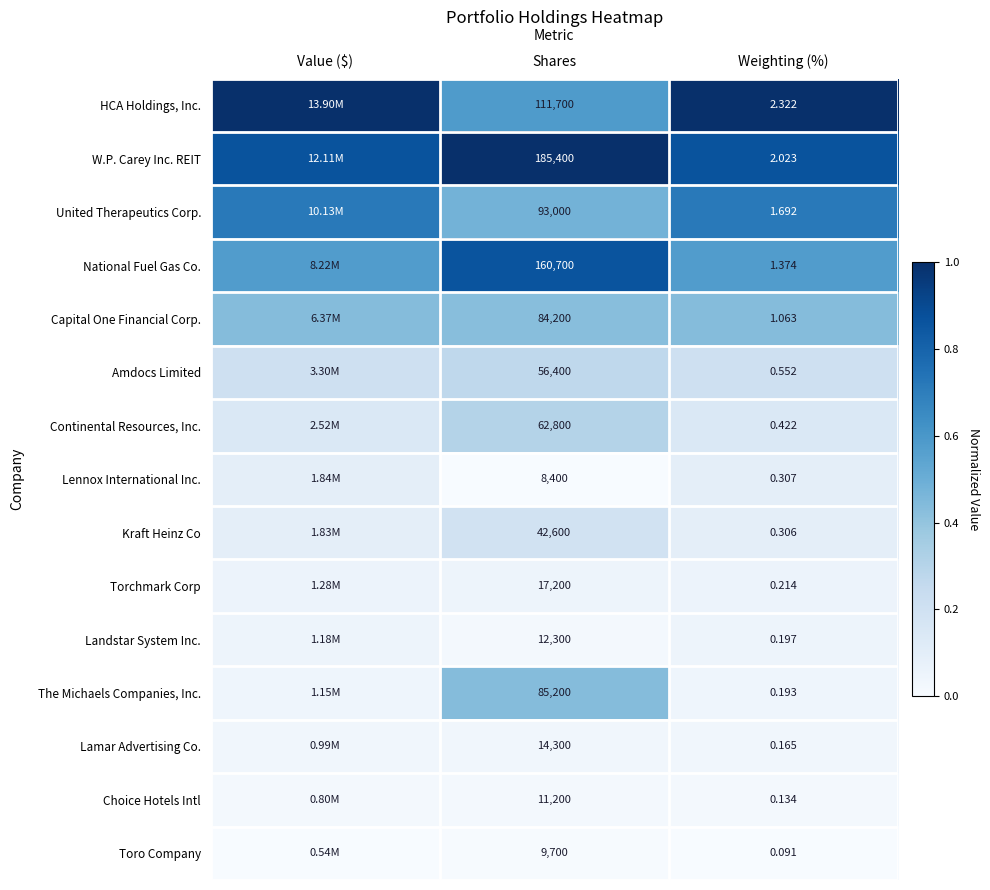

Which series has the largest total across all categories?

W.P. Carey Inc. REIT